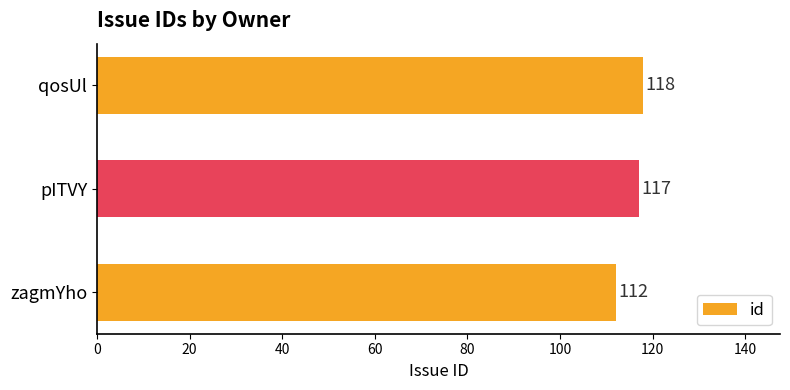

What is the maximum value shown in the chart?

118